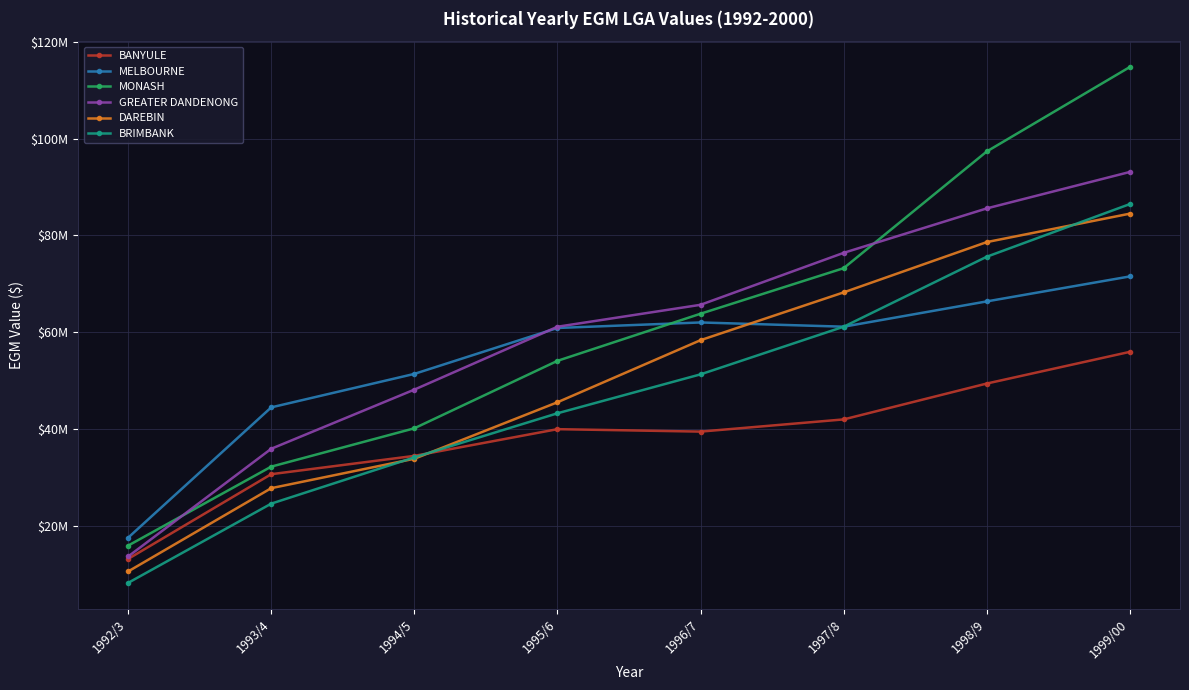

Is this an area chart (filled region under the line)?

No